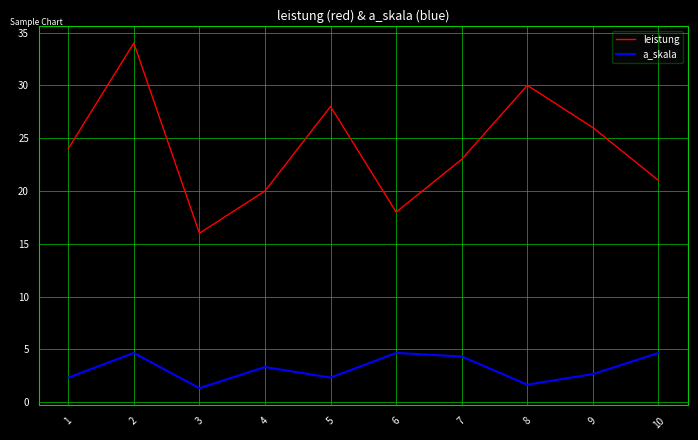

How many interior local peaks does the leistung series have?

3